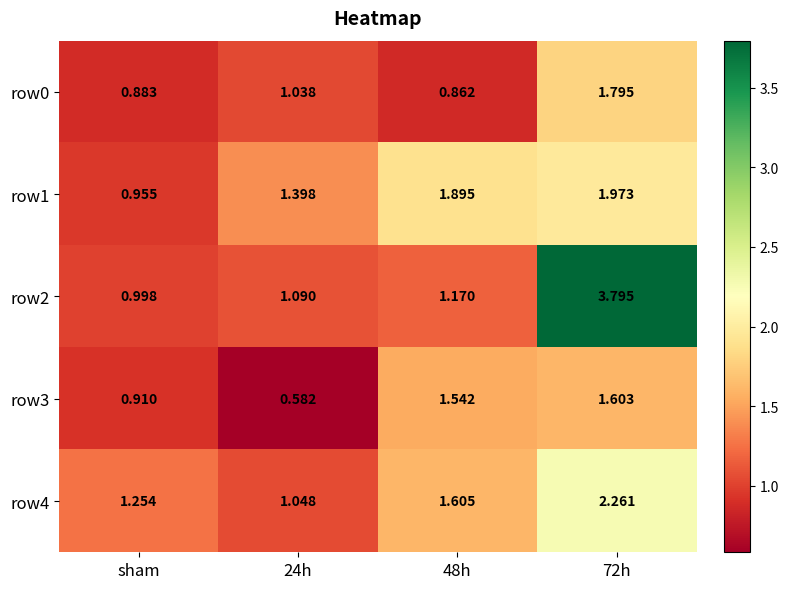

Is the value of row4 at 48h greater than the value of row1 at sham?

Yes